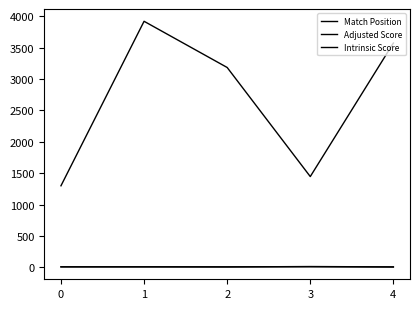

What is the sum of all Adjusted Score values?

30.6